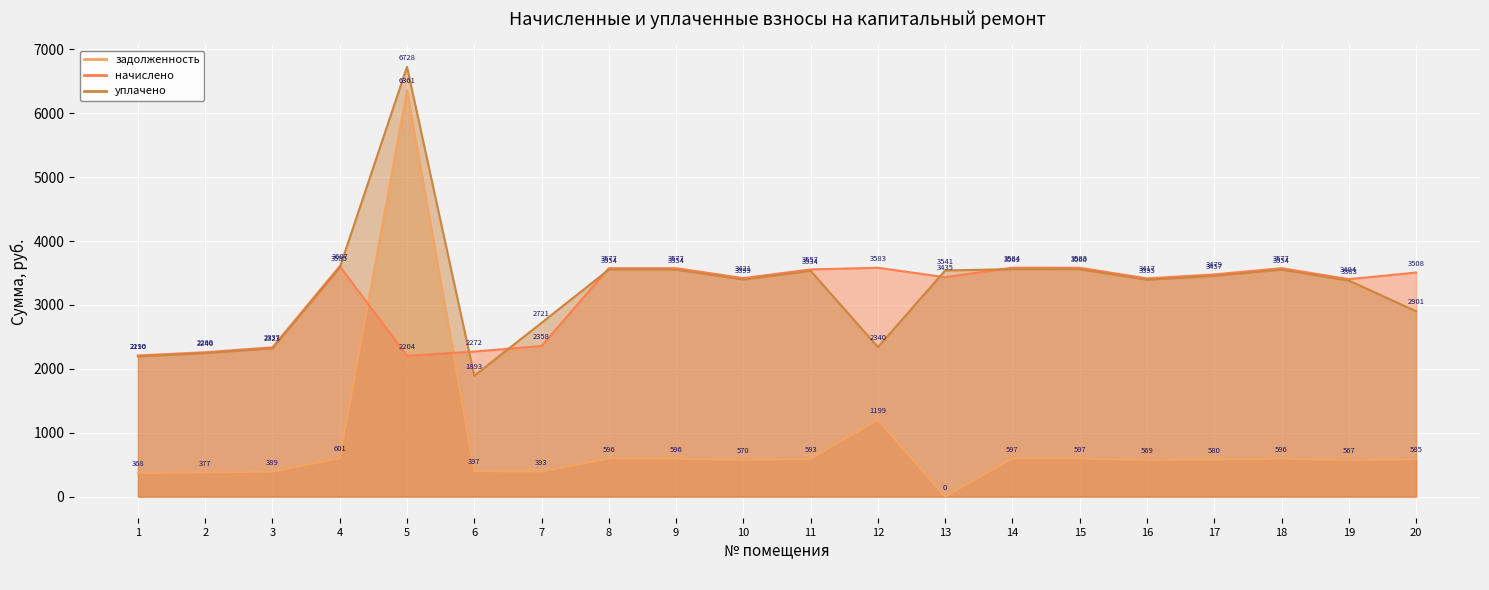

At which label is начислено closest to 2905?

19